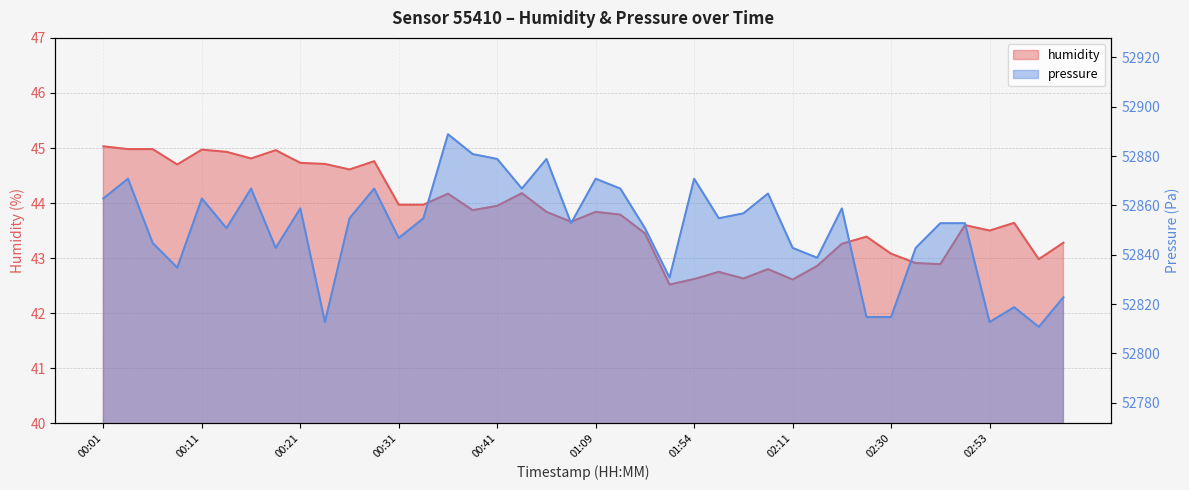

The humidity series shows 45.0 at 00:06. True or false?

True